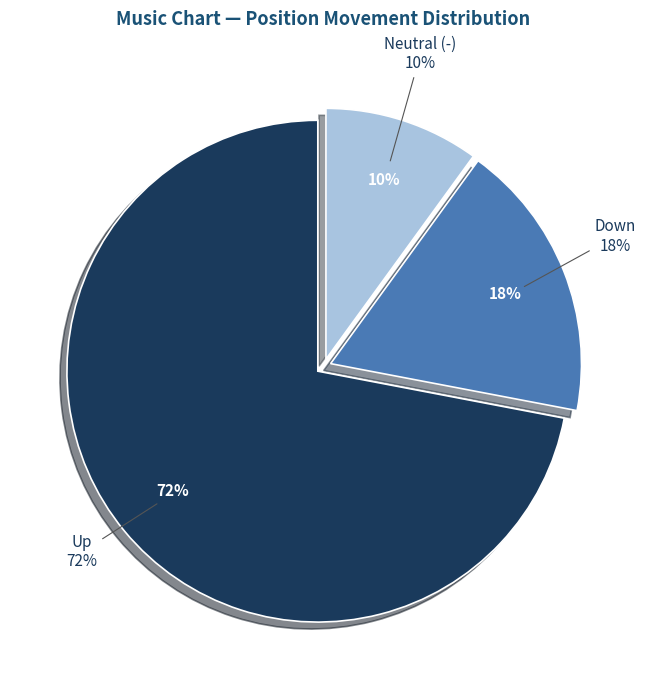

The - slice represents 17% of the pie. True or false?

False